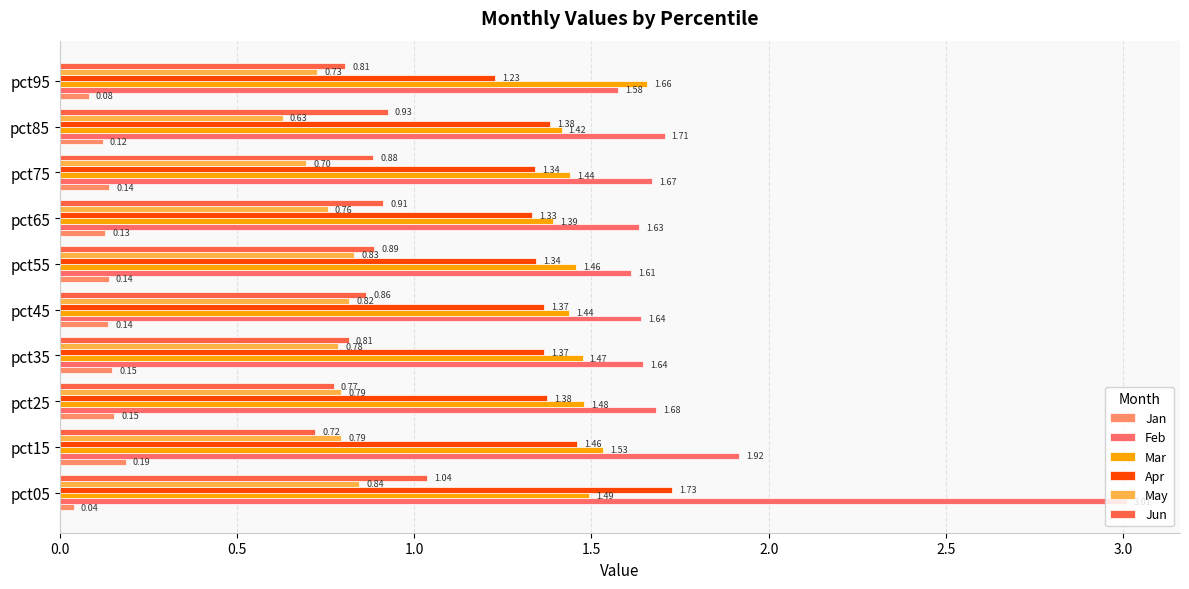

Count the number of data series in this chart.

6